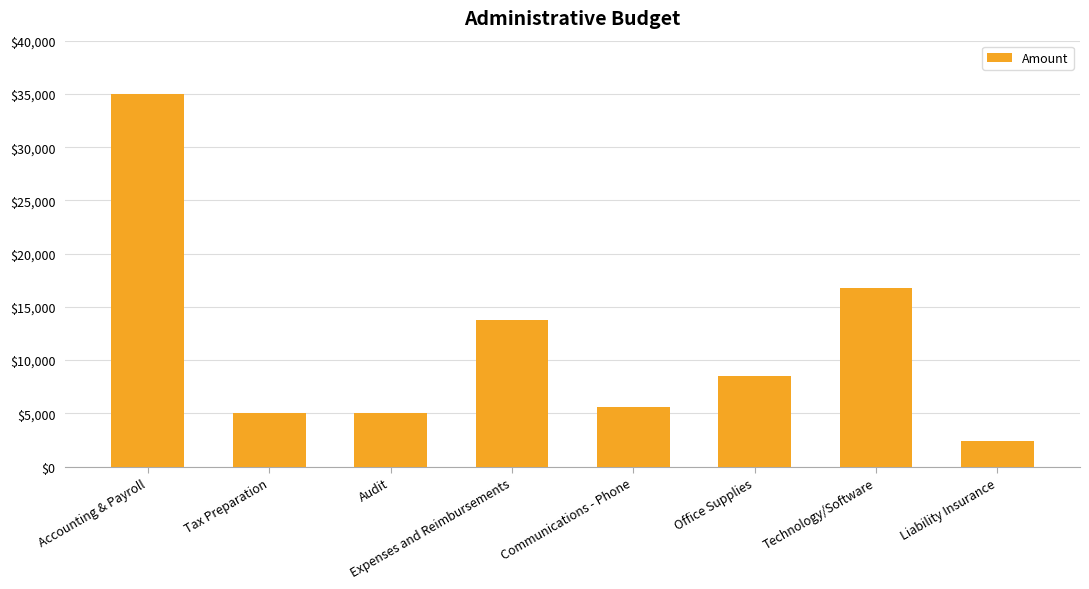

What is the difference between the second highest and second lowest values?

11800